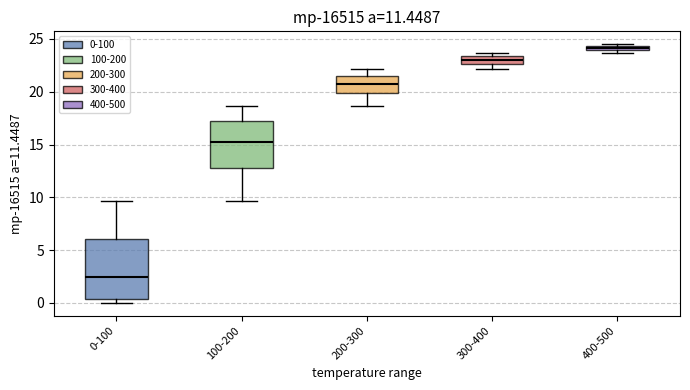

Which box has the highest median line?

400-500